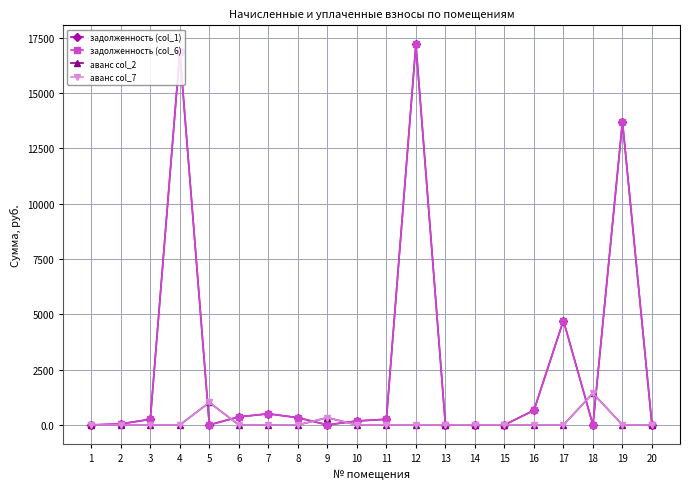

True or false: задолженность (col_6) and задолженность (col_1) intersect in this chart.

False